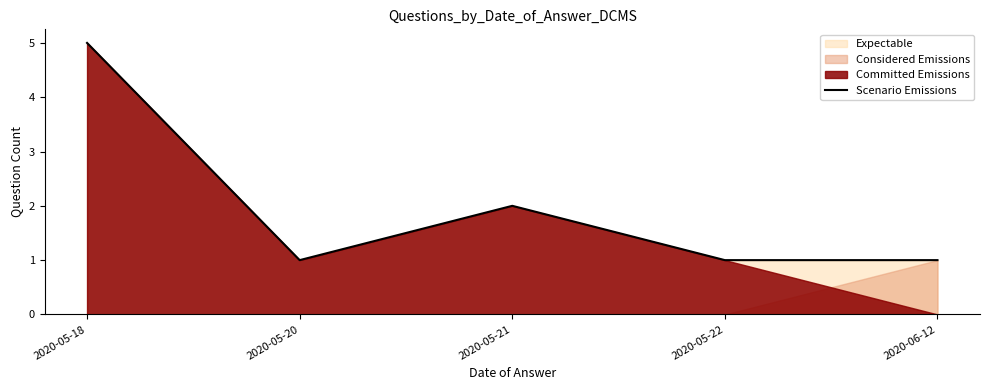

At which category does the data reach its first local valley?

2020-05-20